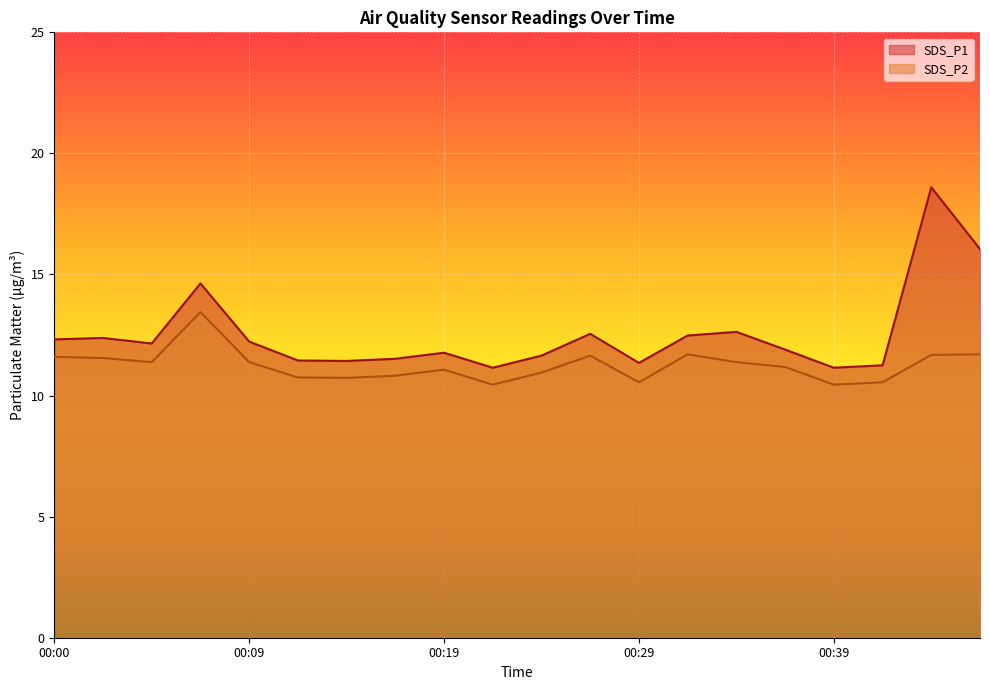

True or false: SDS_P1 and SDS_P2 cross at least once.

False